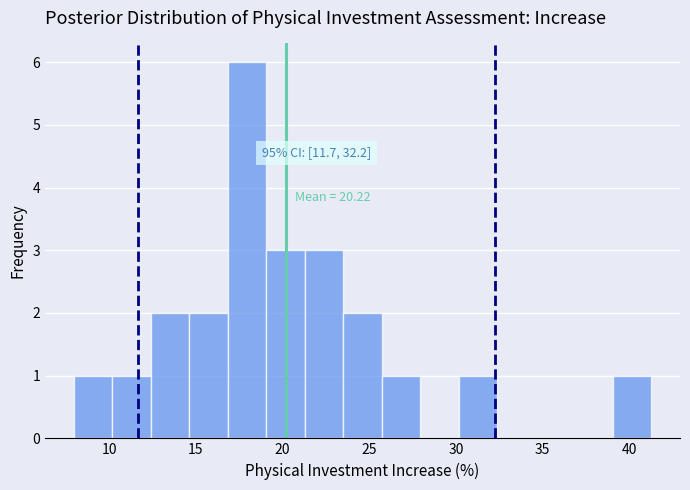

Over which range of the x-axis is the bar tallest?

17.0 to 19.0